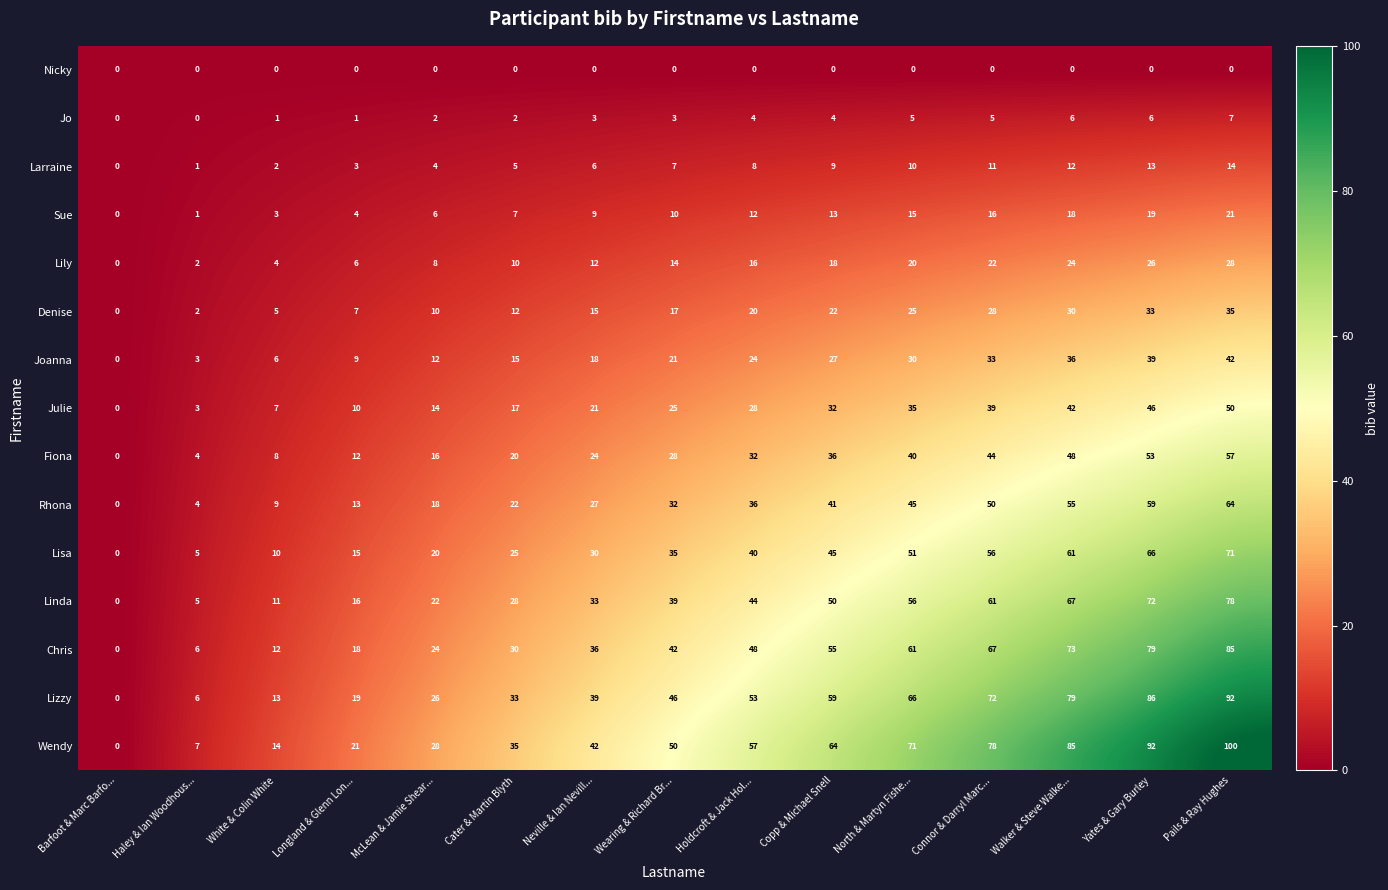

Which series has the largest total across all categories?

Wendy